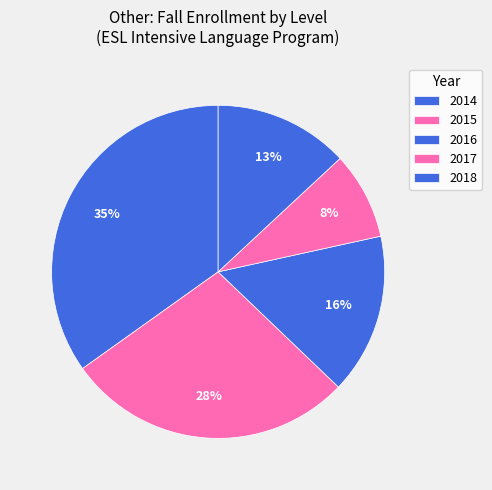

The 2017 slice represents 3% of the pie. True or false?

False